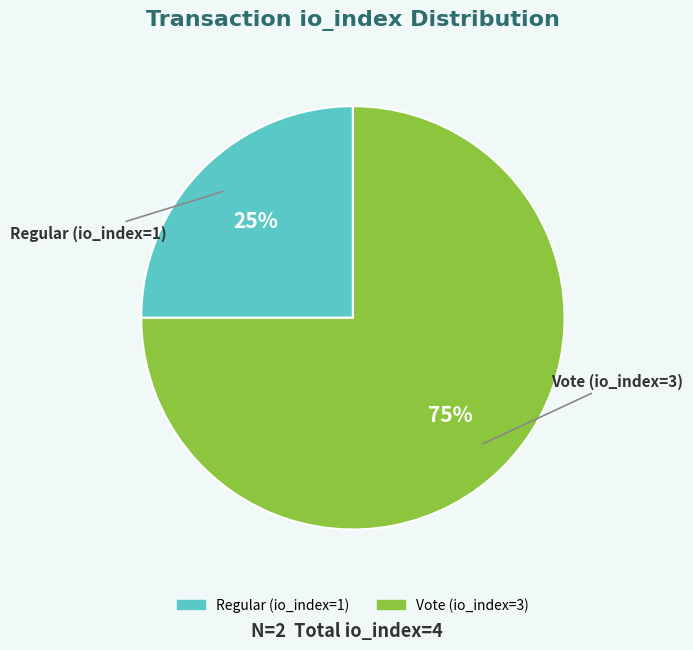

Rank the categories by value from lowest to highest.

Regular (io_index=1), Vote (io_index=3)